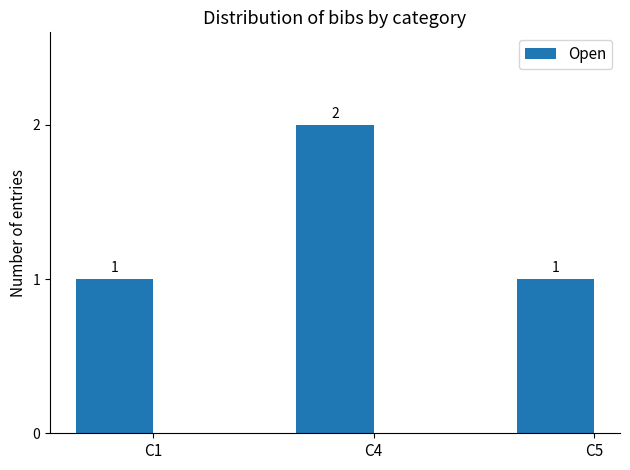

What value does the data have at C1?

1